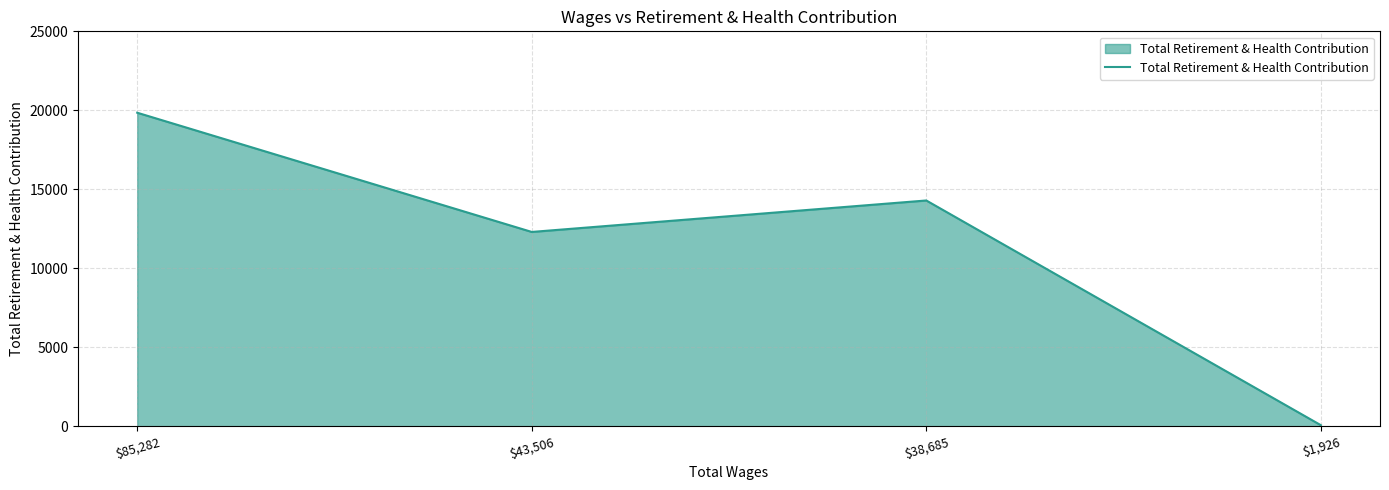

What is the smallest value displayed?

77